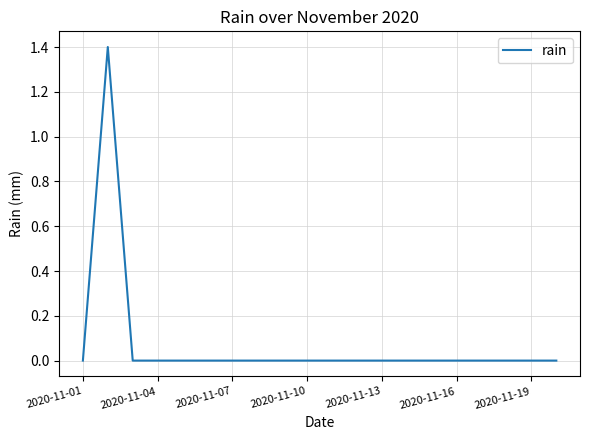

What is the greatest value displayed?

1.4